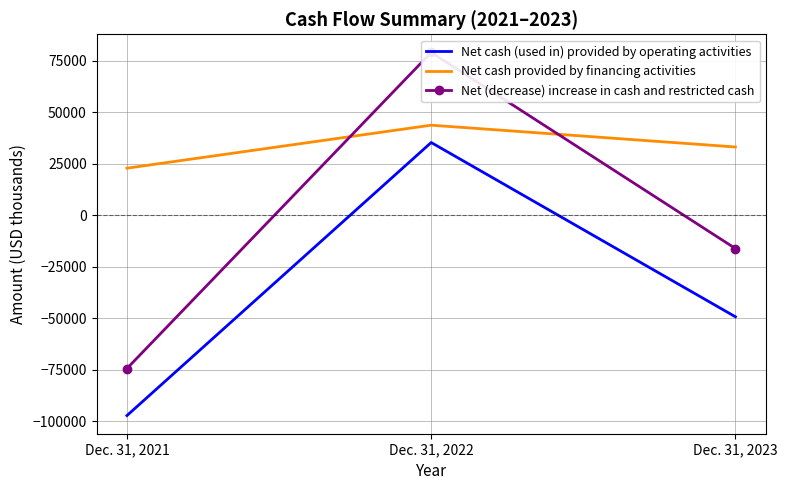

What is the difference between the second highest and minimum values in the Net (decrease) increase in cash and restricted cash series?

58184